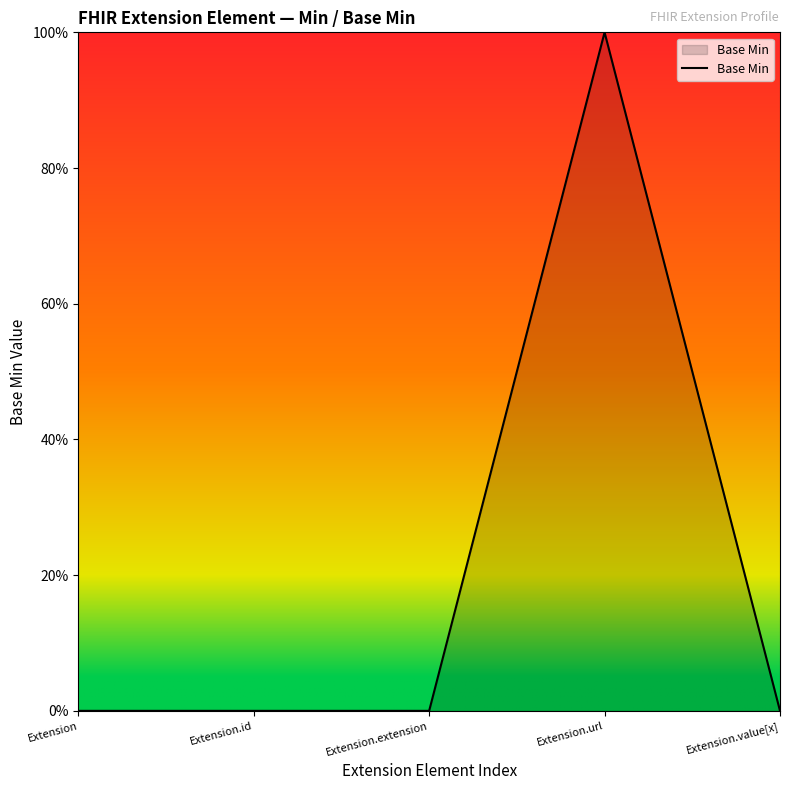

Is this an area chart (filled region under the line)?

Yes